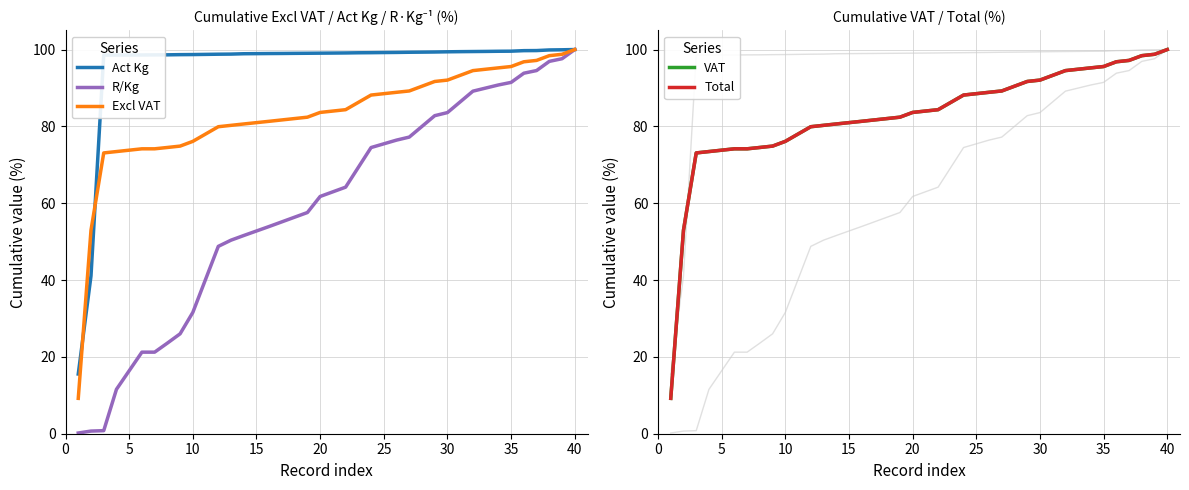

What is the sum of all Act Kg values?

3824.0